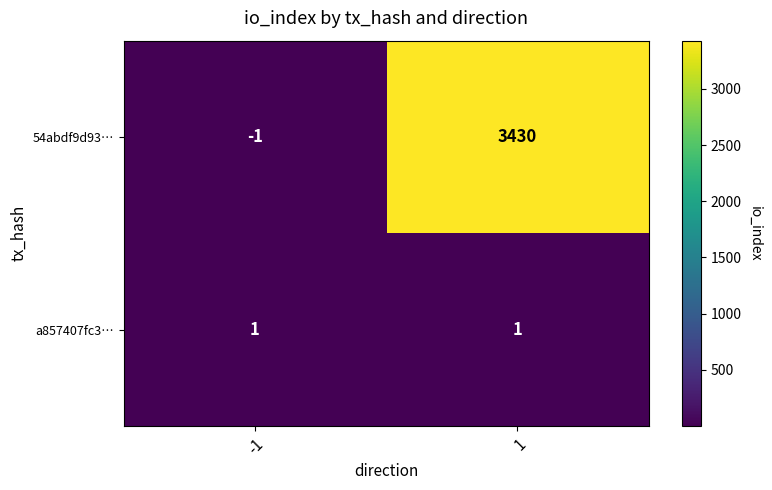

What is the sum of all 54abdf9d93… values?

3429